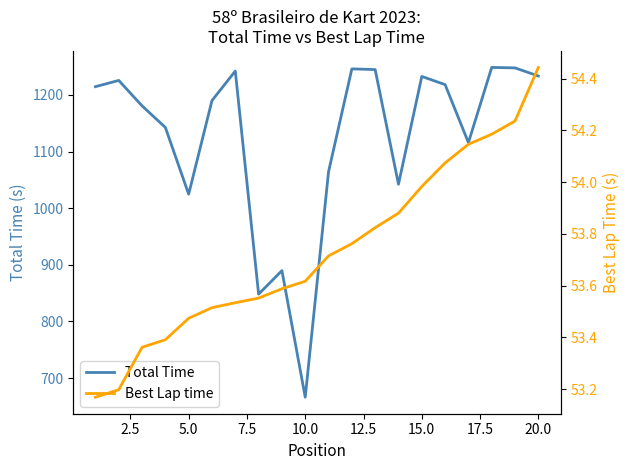

What is the minimum value for Total Time?

666.2